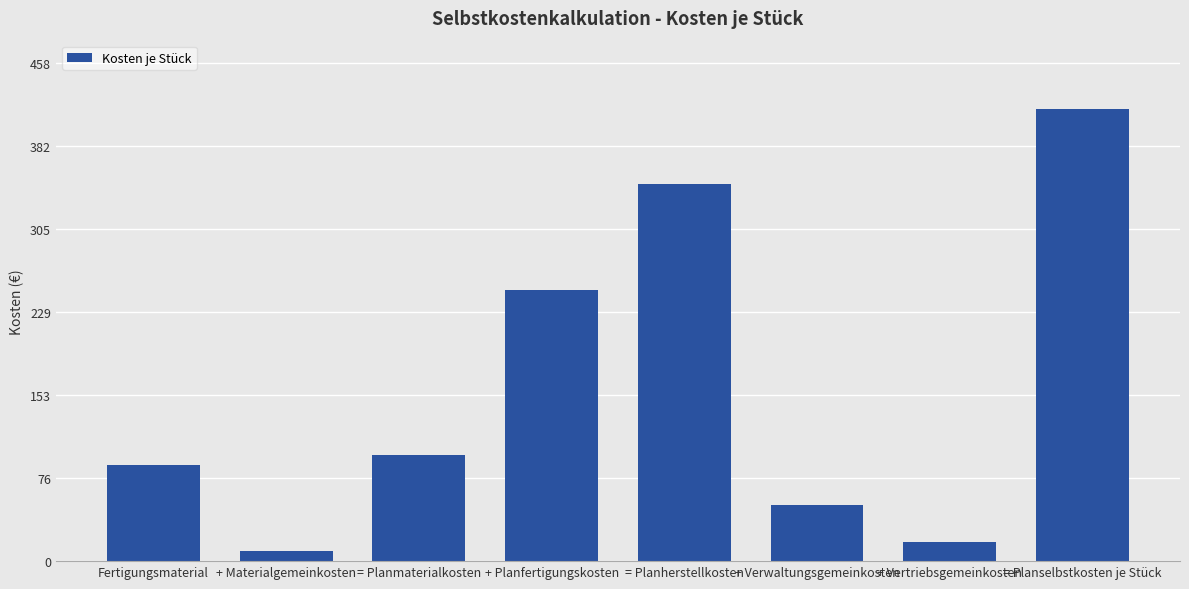

Which label corresponds to the largest value in the chart?

= Planselbstkosten je Stück